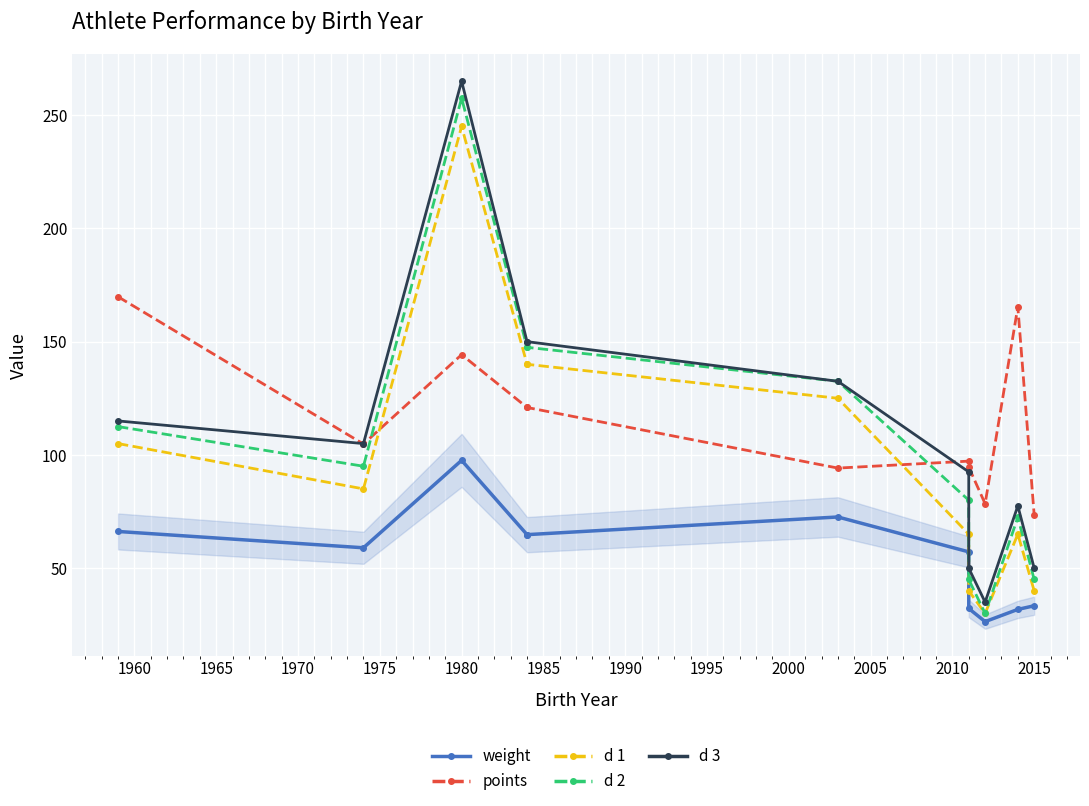

The points series shows 293.8 at 1955. True or false?

False